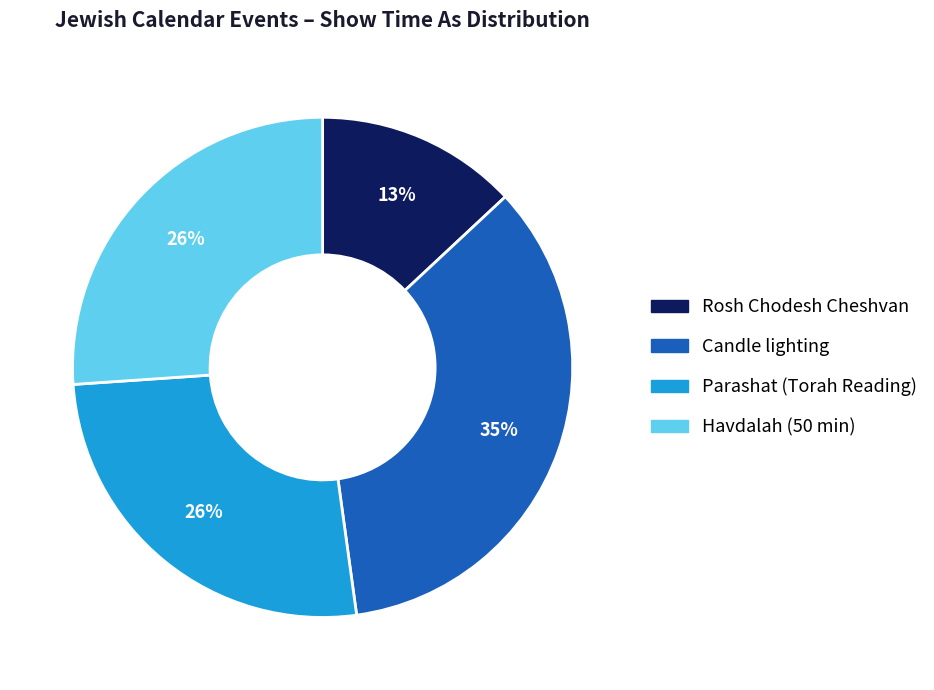

Does any single category account for the majority?

No